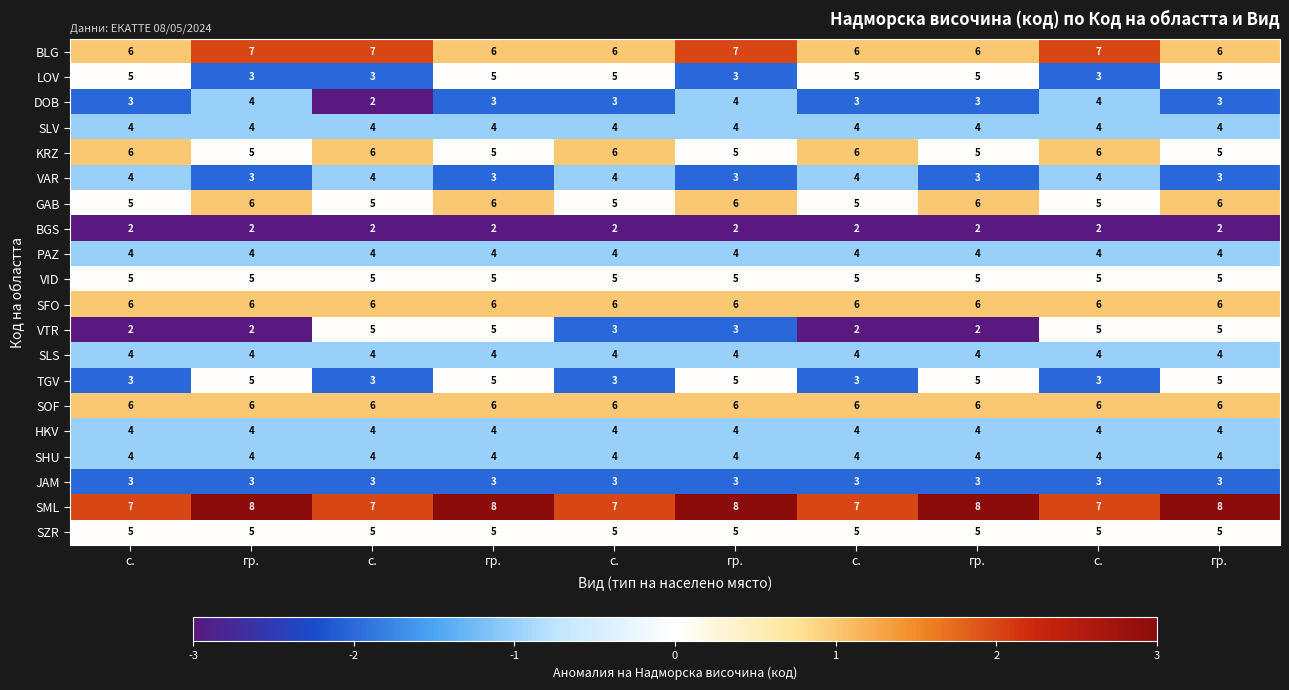

Reading right to left, transcribe all the data shown in this chart.

BLG: гр.=6	с.=7	гр.=6	с.=6	гр.=7	с.=6	гр.=6	с.=7	гр.=7	с.=6
LOV: гр.=5	с.=3	гр.=5	с.=5	гр.=3	с.=5	гр.=5	с.=3	гр.=3	с.=5
DOB: гр.=3	с.=4	гр.=3	с.=3	гр.=4	с.=3	гр.=3	с.=2	гр.=4	с.=3
SLV: гр.=4	с.=4	гр.=4	с.=4	гр.=4	с.=4	гр.=4	с.=4	гр.=4	с.=4
KRZ: гр.=5	с.=6	гр.=5	с.=6	гр.=5	с.=6	гр.=5	с.=6	гр.=5	с.=6
VAR: гр.=3	с.=4	гр.=3	с.=4	гр.=3	с.=4	гр.=3	с.=4	гр.=3	с.=4
GAB: гр.=6	с.=5	гр.=6	с.=5	гр.=6	с.=5	гр.=6	с.=5	гр.=6	с.=5
BGS: гр.=2	с.=2	гр.=2	с.=2	гр.=2	с.=2	гр.=2	с.=2	гр.=2	с.=2
PAZ: гр.=4	с.=4	гр.=4	с.=4	гр.=4	с.=4	гр.=4	с.=4	гр.=4	с.=4
VID: гр.=5	с.=5	гр.=5	с.=5	гр.=5	с.=5	гр.=5	с.=5	гр.=5	с.=5
SFO: гр.=6	с.=6	гр.=6	с.=6	гр.=6	с.=6	гр.=6	с.=6	гр.=6	с.=6
VTR: гр.=5	с.=5	гр.=2	с.=2	гр.=3	с.=3	гр.=5	с.=5	гр.=2	с.=2
SLS: гр.=4	с.=4	гр.=4	с.=4	гр.=4	с.=4	гр.=4	с.=4	гр.=4	с.=4
TGV: гр.=5	с.=3	гр.=5	с.=3	гр.=5	с.=3	гр.=5	с.=3	гр.=5	с.=3
SOF: гр.=6	с.=6	гр.=6	с.=6	гр.=6	с.=6	гр.=6	с.=6	гр.=6	с.=6
HKV: гр.=4	с.=4	гр.=4	с.=4	гр.=4	с.=4	гр.=4	с.=4	гр.=4	с.=4
SHU: гр.=4	с.=4	гр.=4	с.=4	гр.=4	с.=4	гр.=4	с.=4	гр.=4	с.=4
JAM: гр.=3	с.=3	гр.=3	с.=3	гр.=3	с.=3	гр.=3	с.=3	гр.=3	с.=3
SML: гр.=8	с.=7	гр.=8	с.=7	гр.=8	с.=7	гр.=8	с.=7	гр.=8	с.=7
SZR: гр.=5	с.=5	гр.=5	с.=5	гр.=5	с.=5	гр.=5	с.=5	гр.=5	с.=5